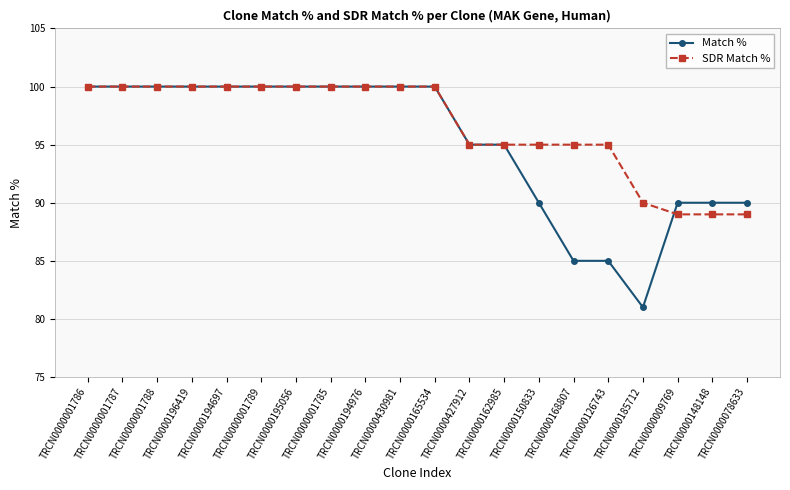

What is the maximum value for Match %?

100